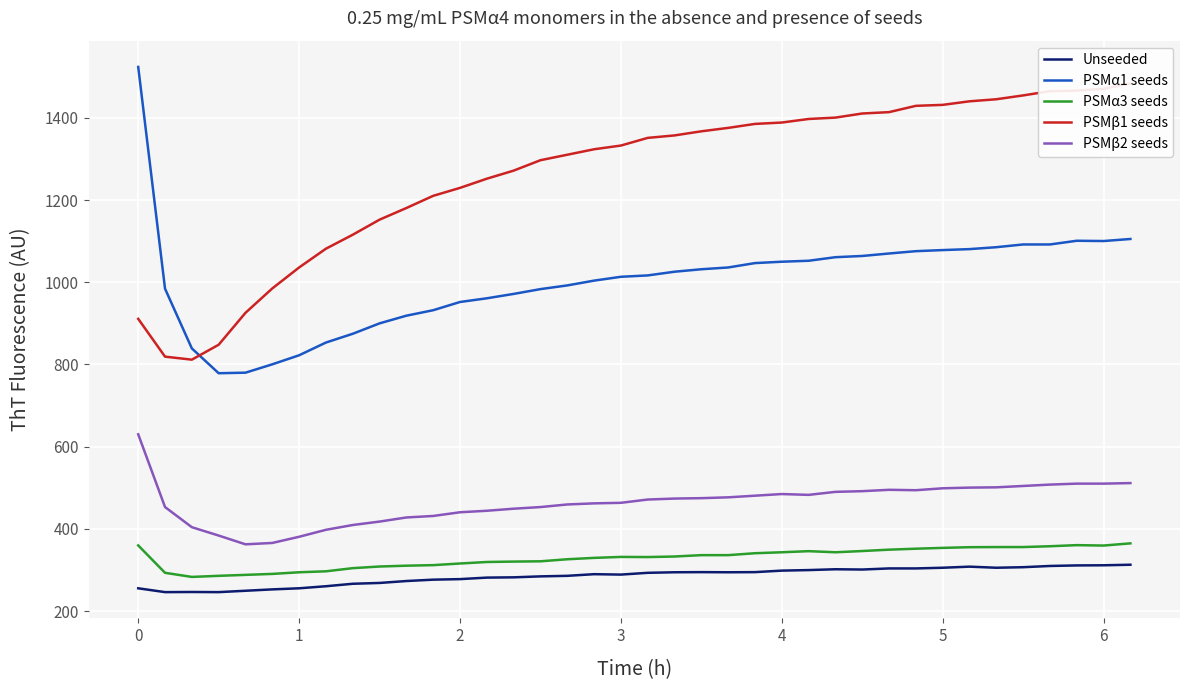

True or false: Unseeded and PSMβ2 seeds cross at least once.

False